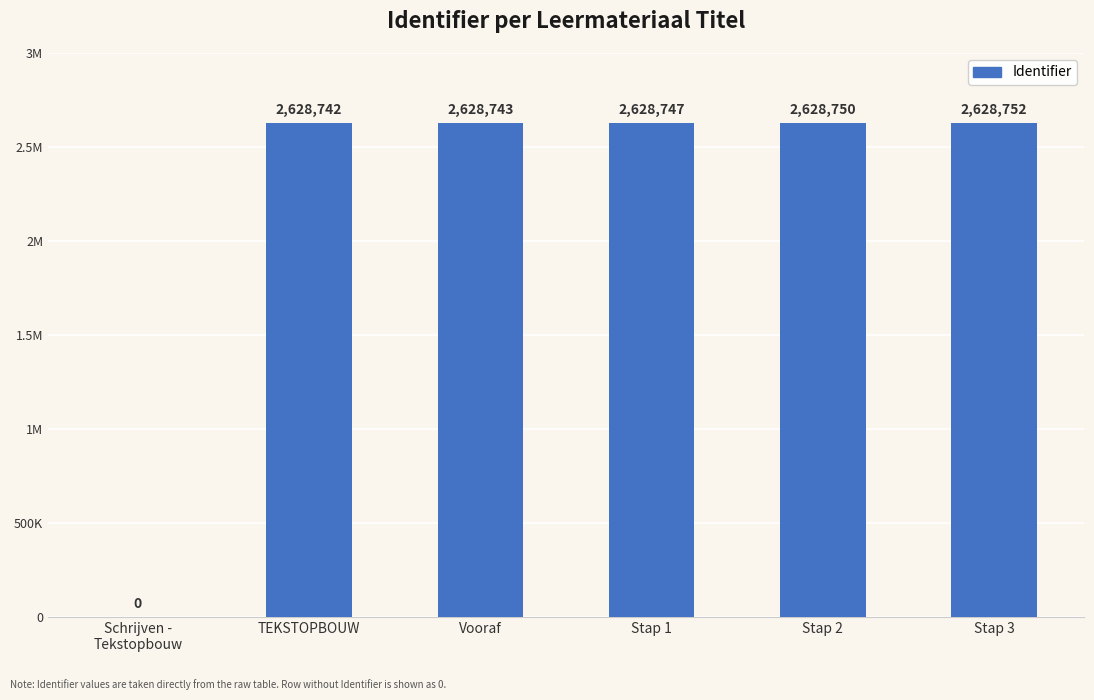

Where is the data nearest to the value 1314376?

TEKSTOPBOUW